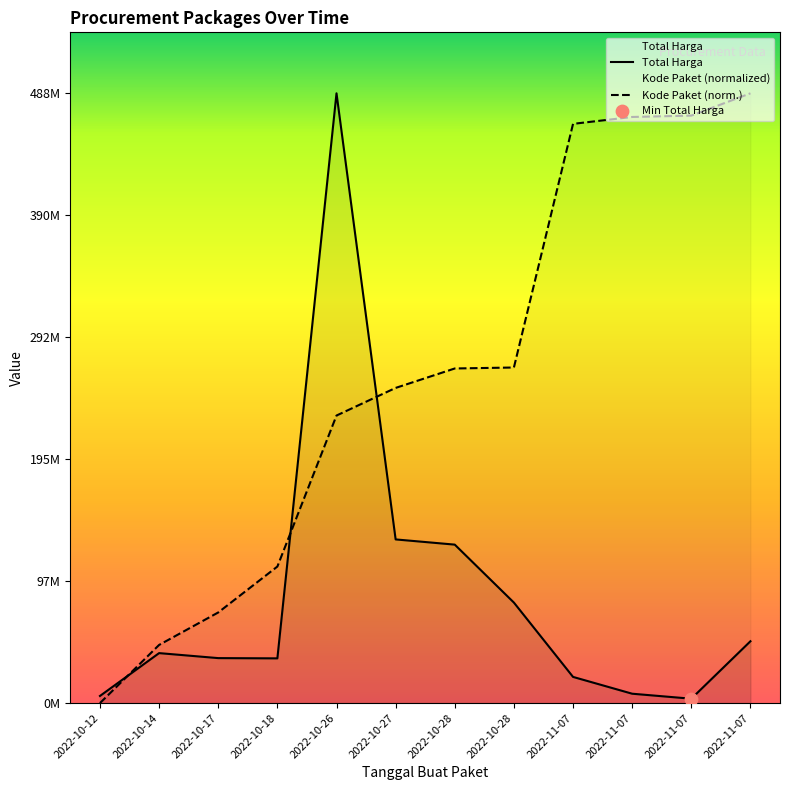

At how many categories does at least one series exceed 334649051?

5